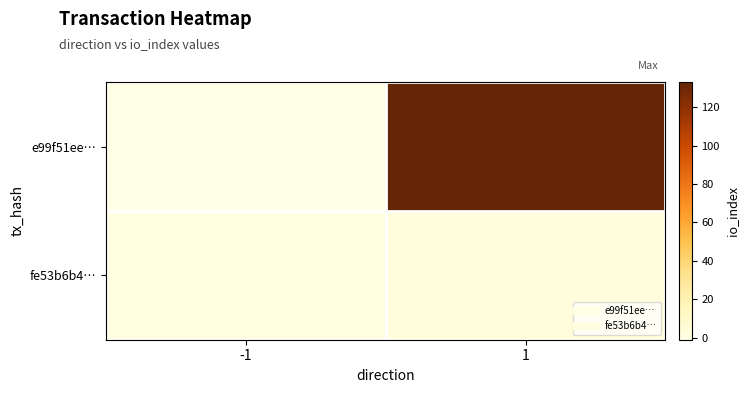

List the series in order of their peak value, highest first.

e99f51ee…, fe53b6b4…